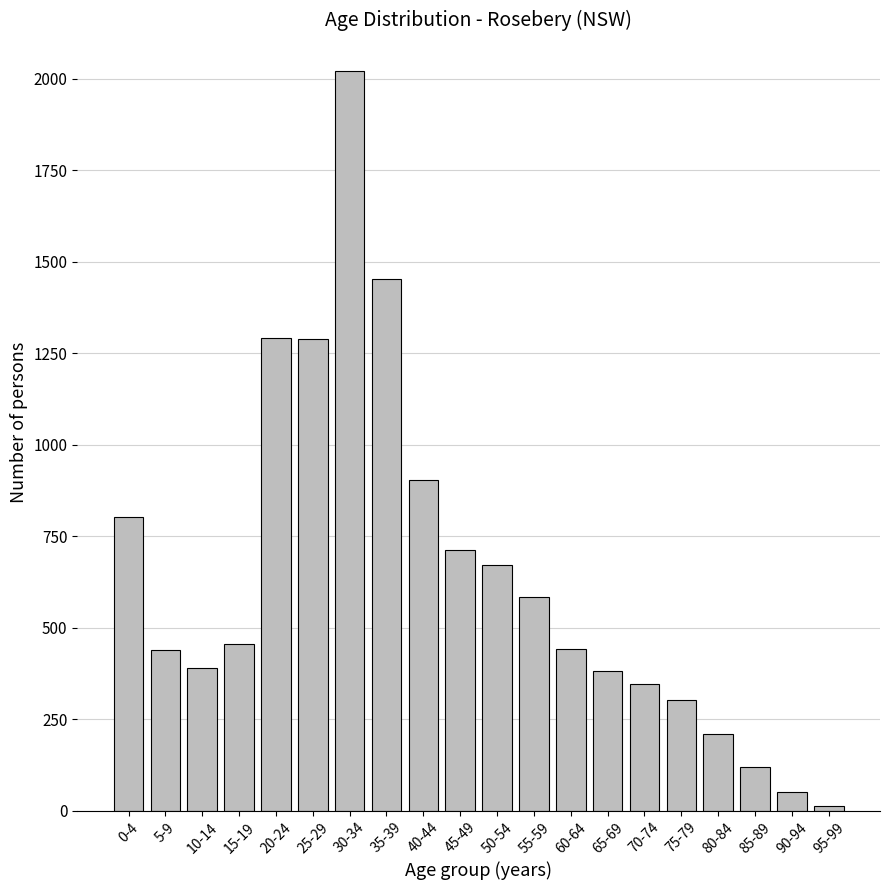

The chart shows a value of 302 at 75-79. True or false?

True